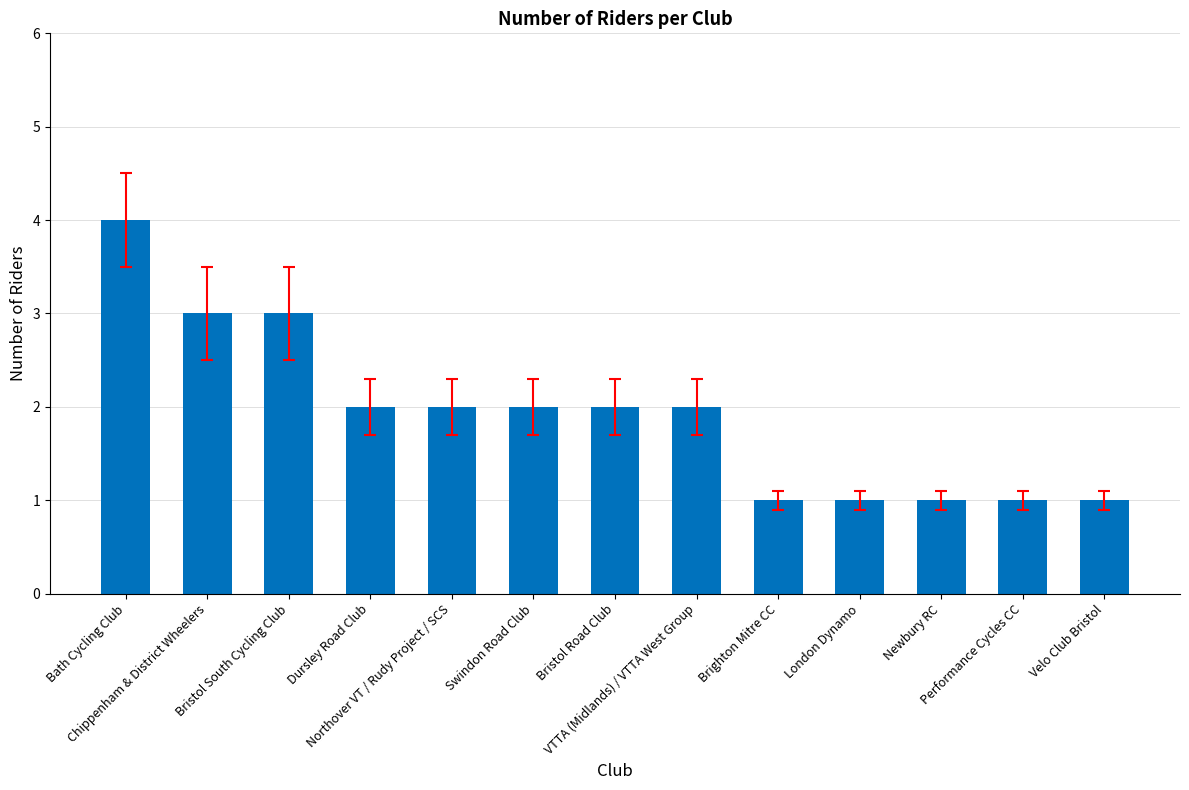

What is the value of the 1st bar from the left?

4